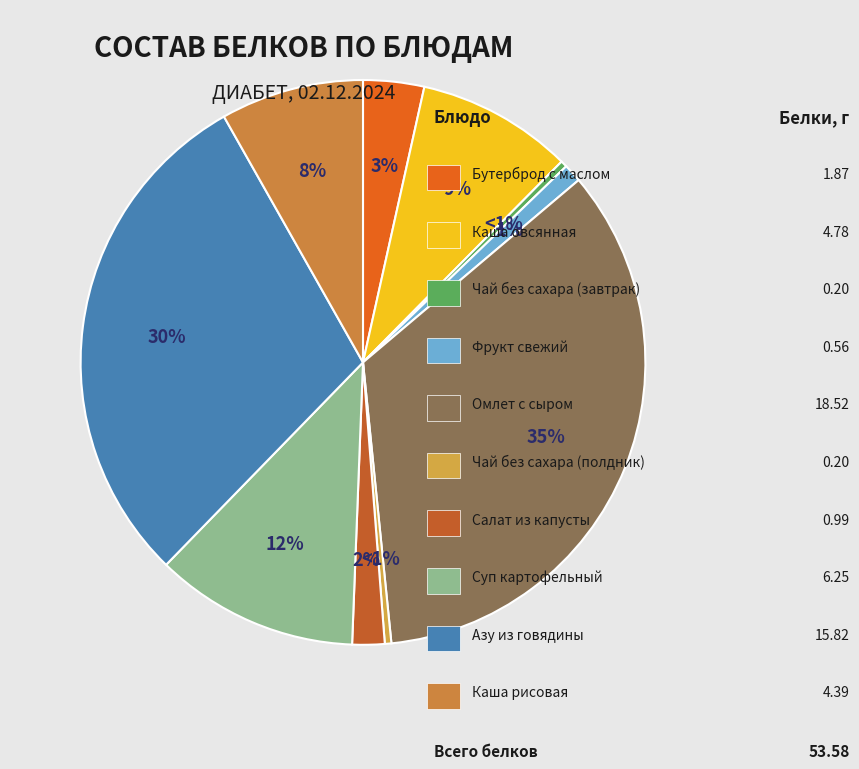

True or false: Бутерброд с маслом accounts for 15% of the total.

False